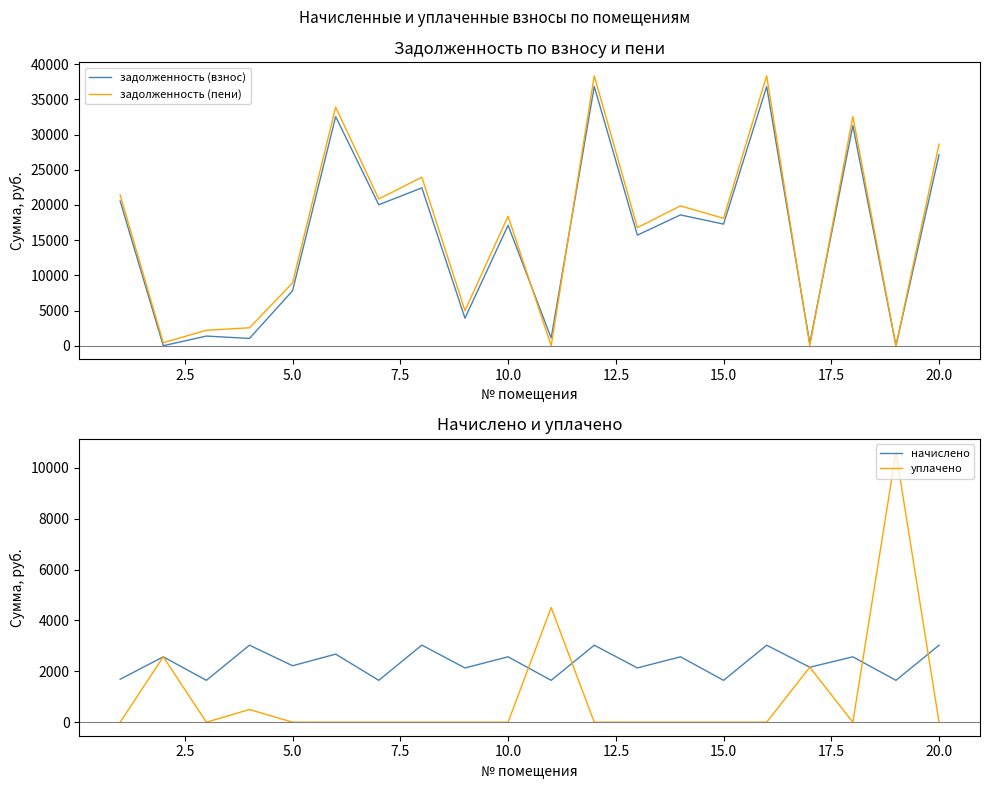

Rank the series by their maximum value, from lowest to highest.

начислено, уплачено, задолженность (взнос), задолженность (пени)